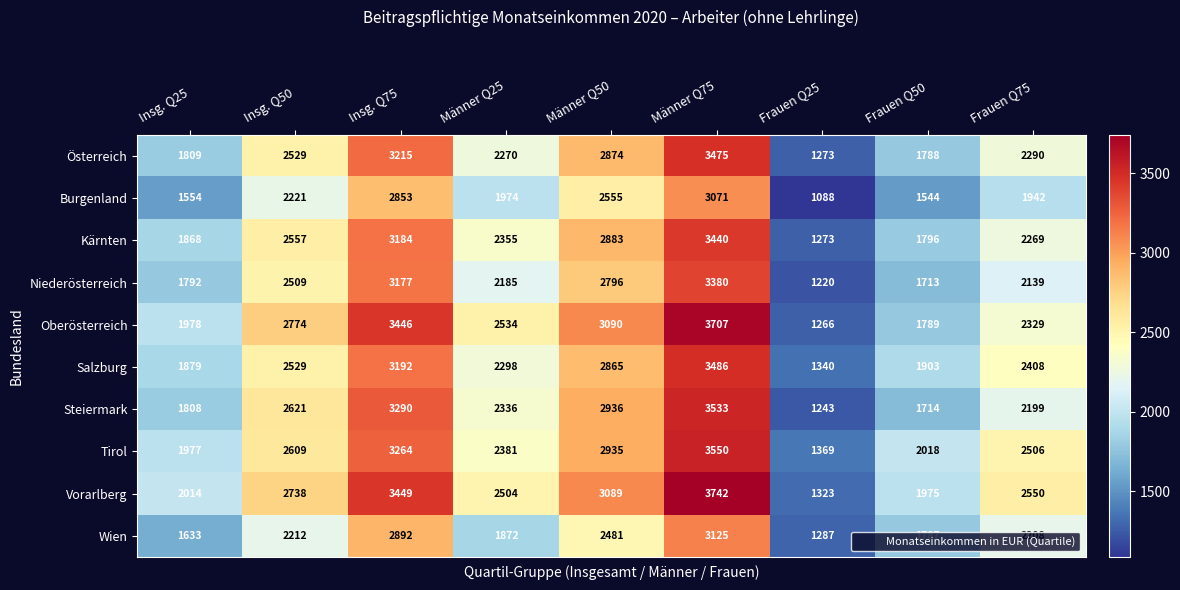

The Steiermark series shows 5714 at Männer Q75. True or false?

False